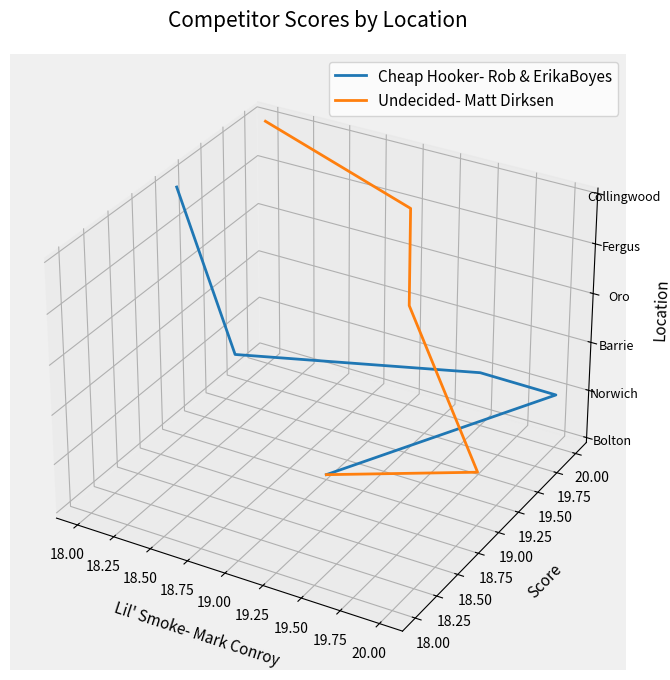

Is the value of Undecided- Matt Dirksen at 18.00 greater than the value of Cheap Hooker- Rob & ErikaBoyes at 18.00?

No